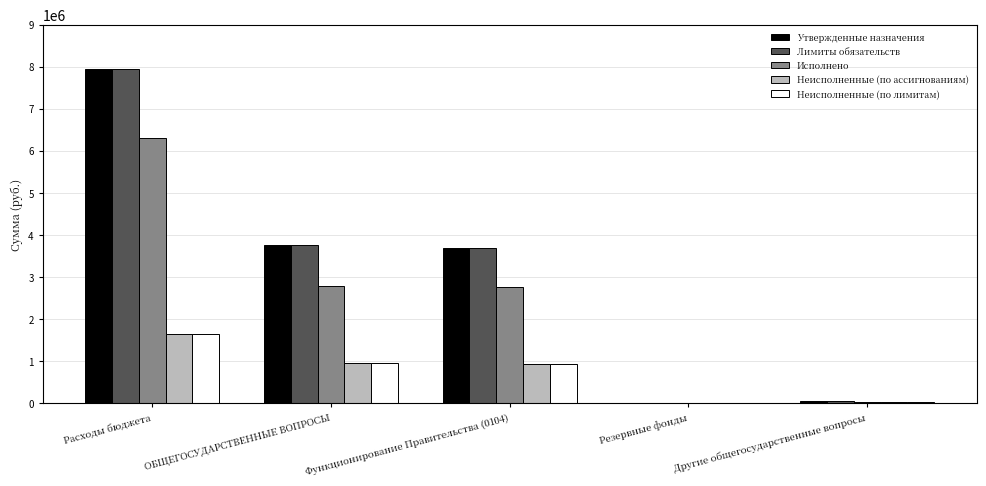

What is the approximate value of Неисполненные (по ассигнованиям) at Расходы бюджета?

1645566.0